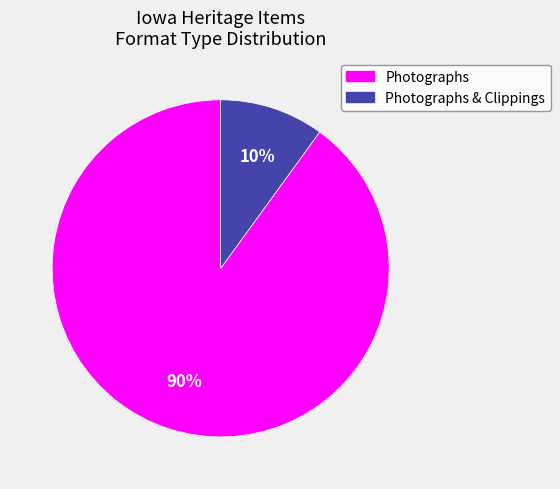

Does any single category account for the majority?

Yes